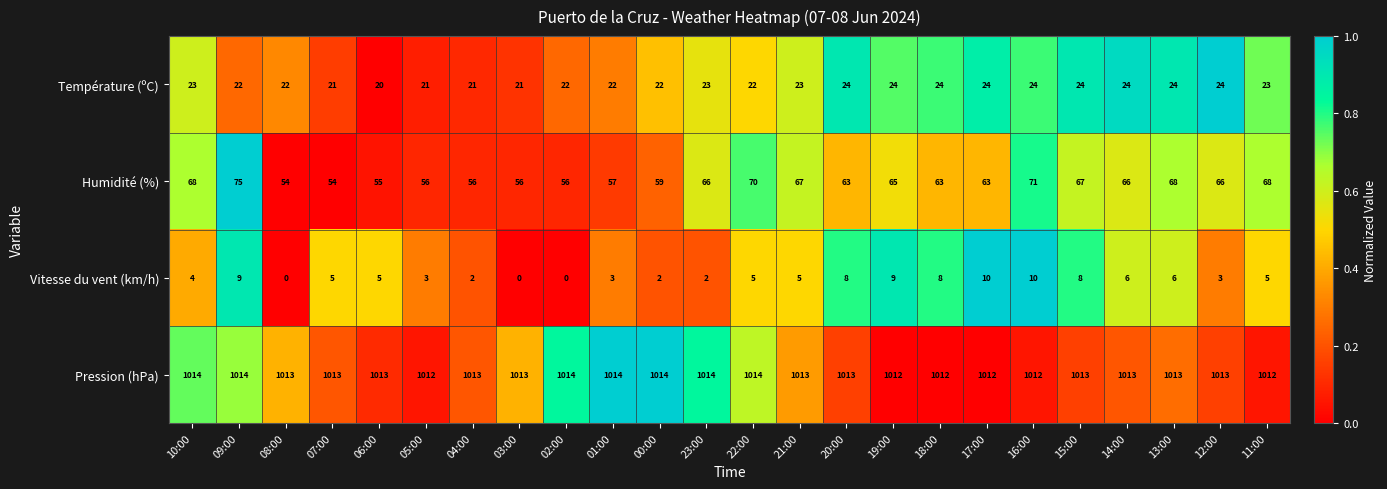

What is the difference between the highest and lowest values at 13:00?

1007